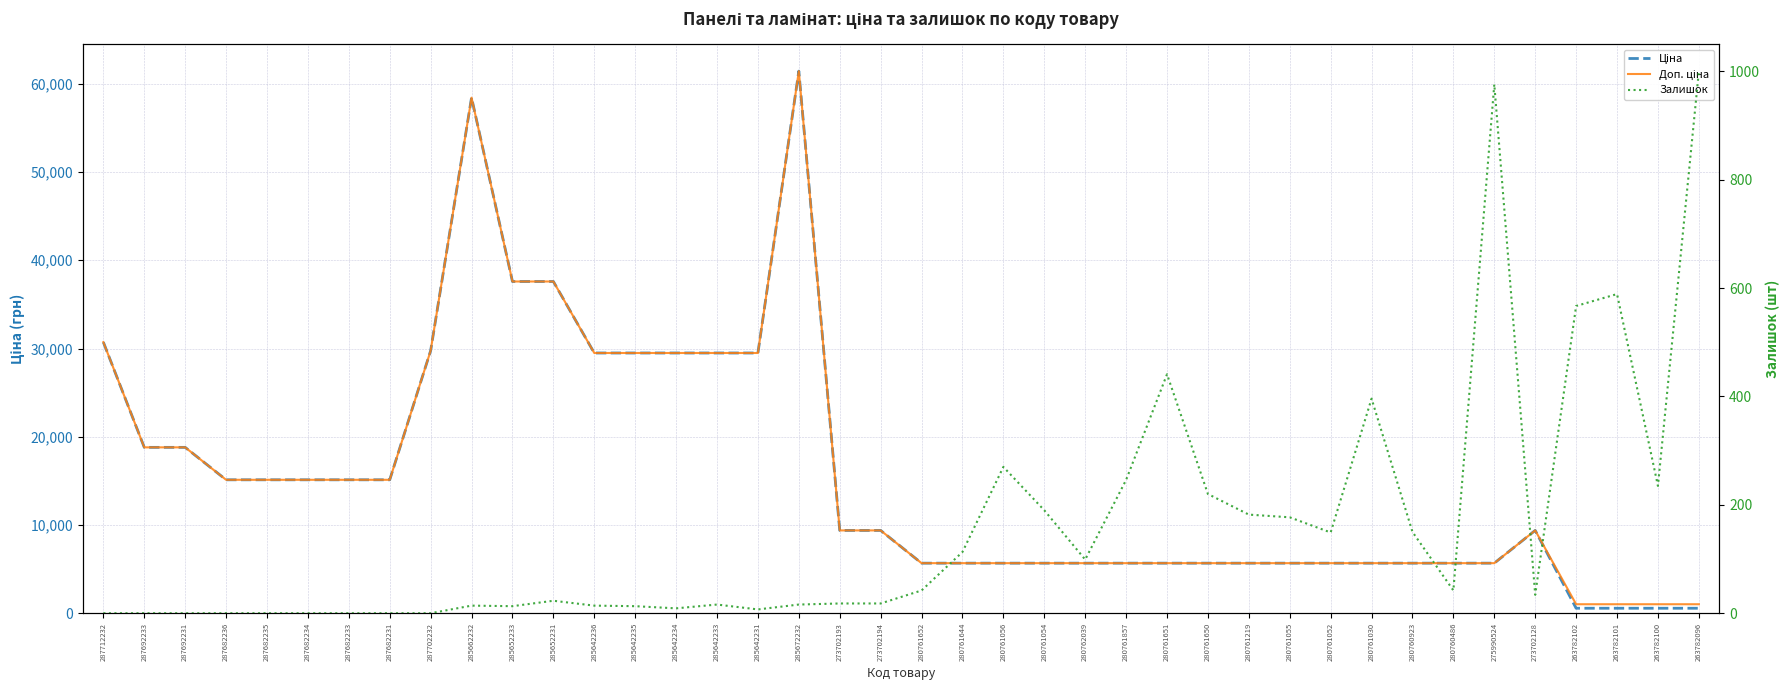

Reading right to left, what are all the values shown in this chart?

Ціна: 564.0	564.0	564.0	564.0	9384.0	5673.8	5673.8	5673.8	5673.8	5673.8	5673.8	5673.8	5673.8	5673.8	5673.8	5673.8	5673.8	5673.8	5673.8	5673.8	9384.0	9384.0	61434.3	29491.5	29491.5	29491.5	29491.5	29491.5	37593.6	37593.6	58426.5	29747.2	15120.0	15120.0	15120.0	15120.0	15120.0	18796.8	18796.8	30717.1
Доп. ціна: 1017.8	1017.8	1017.8	1017.8	9384.0	5673.8	5673.8	5673.8	5673.8	5673.8	5673.8	5673.8	5673.8	5673.8	5673.8	5673.8	5673.8	5673.8	5673.8	5673.8	9384.0	9384.0	61434.3	29491.5	29491.5	29491.5	29491.5	29491.5	37593.6	37593.6	58426.5	29747.2	15120.0	15120.0	15120.0	15120.0	15120.0	18796.8	18796.8	30717.1
Залишок: 1000.0	235.0	589.0	567.0	34.0	976.0	42.0	150.0	396.0	149.0	177.0	182.0	220.0	441.0	246.0	99.0	190.0	270.0	113.0	42.0	18.0	18.0	16.0	7.0	16.0	9.0	13.0	14.0	23.0	13.0	14.0	0.0	0.0	0.0	0.0	0.0	0.0	0.0	0.0	0.0